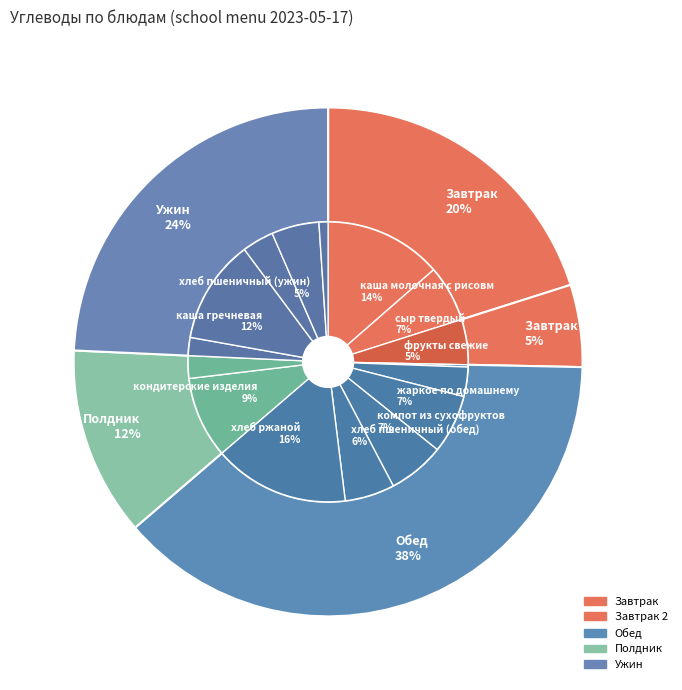

Is it true that каша молочная с рисовм is 14% of the pie?

True